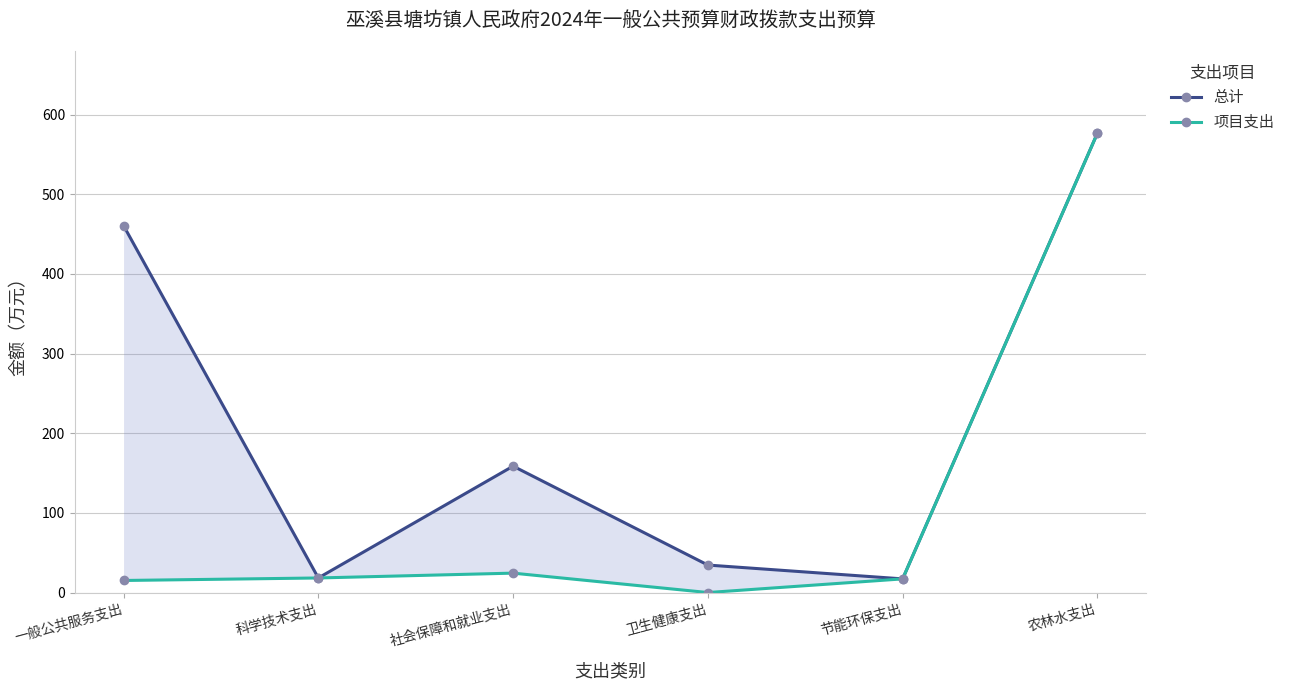

Does the chart display data point markers on the line(s)?

Yes